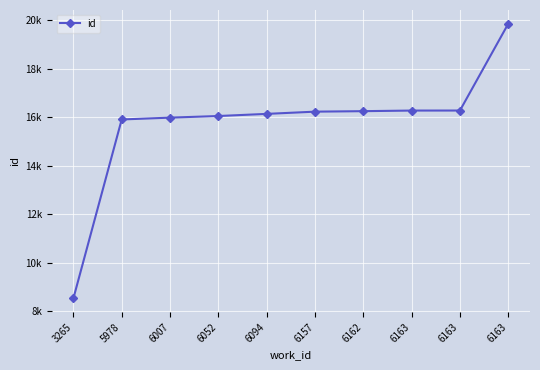

Approximately how many times larger is the value at 6163 compared to 6094?

1.0